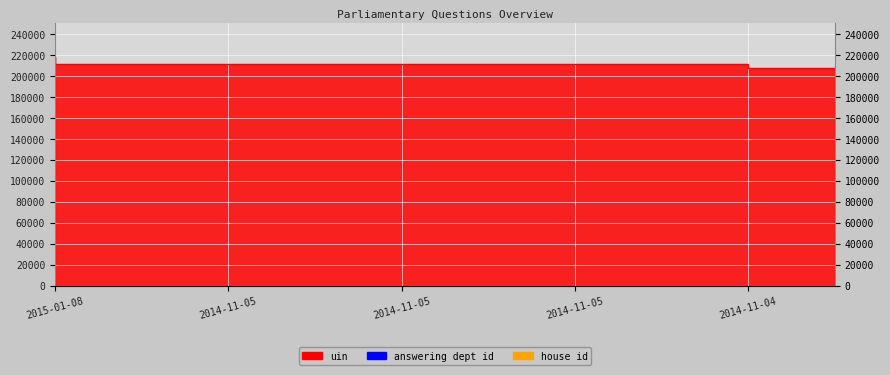

What is the total value across all series at 2014-11-05?

211983